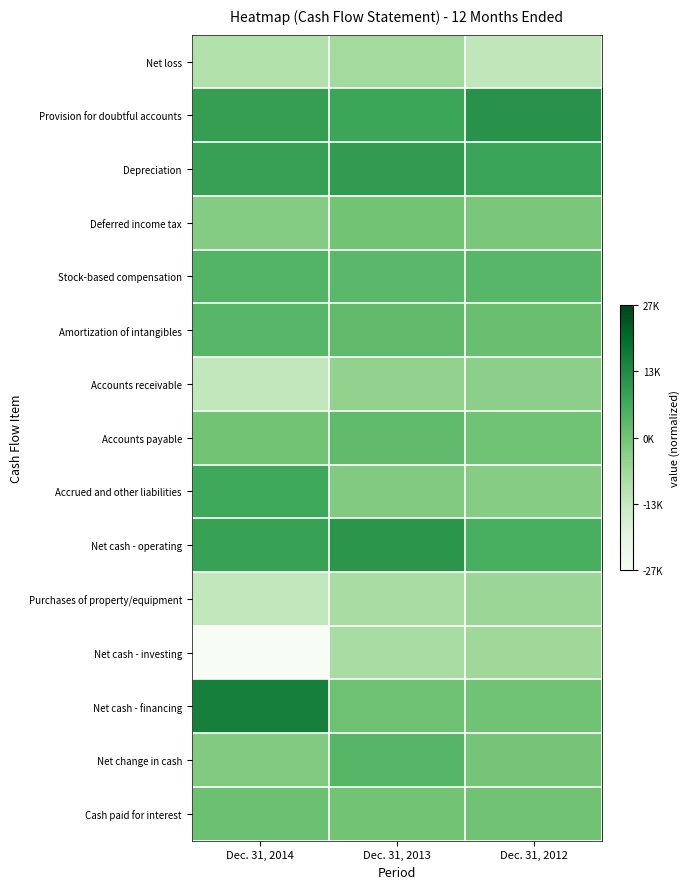

Reading left to right, what are all the values shown in this chart?

Net loss: Dec. 31, 2014=0.3	Dec. 31, 2013=0.4	Dec. 31, 2012=0.3
Provision for doubtful accounts: Dec. 31, 2014=0.7	Dec. 31, 2013=0.6	Dec. 31, 2012=0.7
Depreciation: Dec. 31, 2014=0.7	Dec. 31, 2013=0.7	Dec. 31, 2012=0.6
Deferred income tax: Dec. 31, 2014=0.5	Dec. 31, 2013=0.5	Dec. 31, 2012=0.5
Stock-based compensation: Dec. 31, 2014=0.6	Dec. 31, 2013=0.6	Dec. 31, 2012=0.6
Amortization of intangibles: Dec. 31, 2014=0.6	Dec. 31, 2013=0.5	Dec. 31, 2012=0.5
Accounts receivable: Dec. 31, 2014=0.3	Dec. 31, 2013=0.4	Dec. 31, 2012=0.4
Accounts payable: Dec. 31, 2014=0.5	Dec. 31, 2013=0.5	Dec. 31, 2012=0.5
Accrued and other liabilities: Dec. 31, 2014=0.6	Dec. 31, 2013=0.5	Dec. 31, 2012=0.4
Net cash - operating: Dec. 31, 2014=0.7	Dec. 31, 2013=0.7	Dec. 31, 2012=0.6
Purchases of property/equipment: Dec. 31, 2014=0.3	Dec. 31, 2013=0.3	Dec. 31, 2012=0.4
Net cash - investing: Dec. 31, 2014=0.0	Dec. 31, 2013=0.3	Dec. 31, 2012=0.4
Net cash - financing: Dec. 31, 2014=0.8	Dec. 31, 2013=0.5	Dec. 31, 2012=0.5
Net change in cash: Dec. 31, 2014=0.5	Dec. 31, 2013=0.6	Dec. 31, 2012=0.5
Cash paid for interest: Dec. 31, 2014=0.5	Dec. 31, 2013=0.5	Dec. 31, 2012=0.5